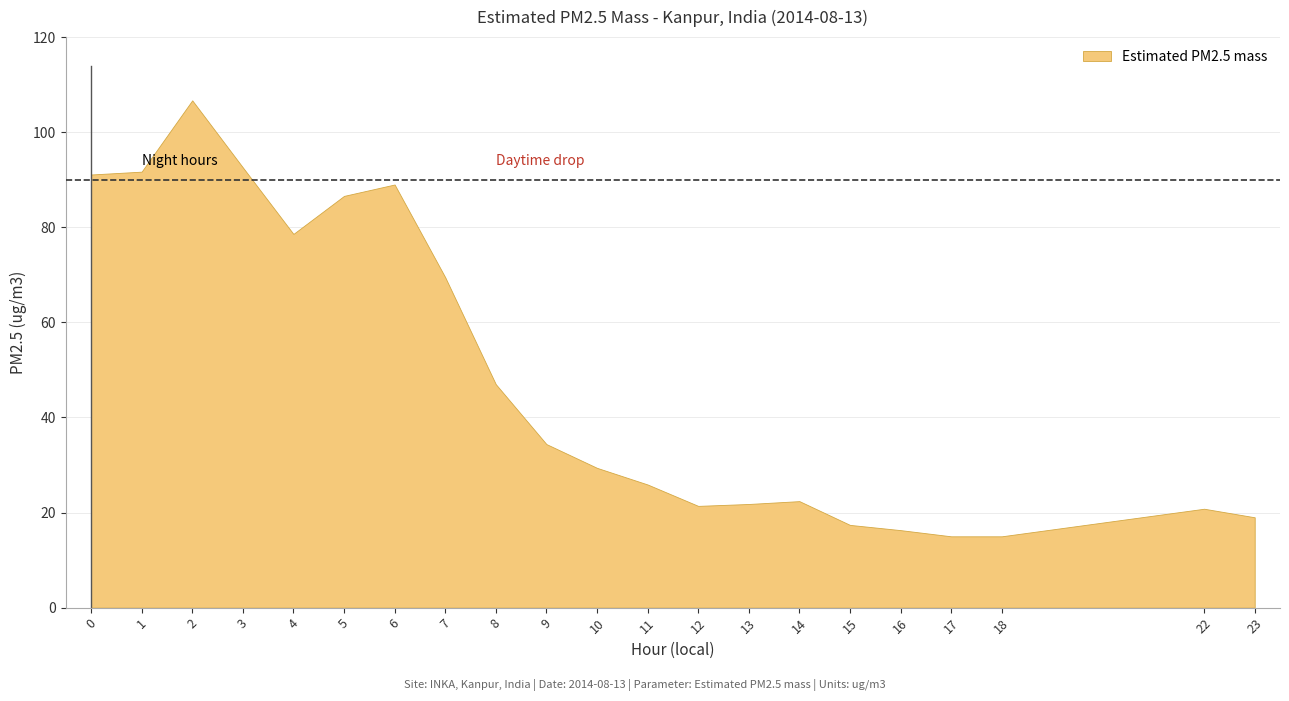

True or false: the data shows 20.8 at 22.

True